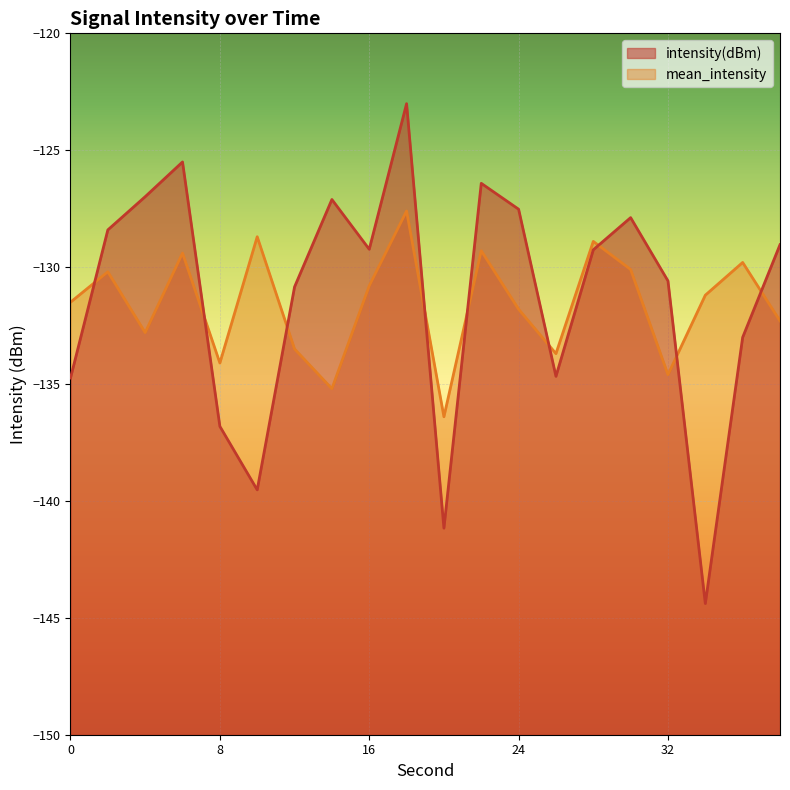

After their last crossing, which series has the higher values: intensity(dBm) or mean_intensity?

intensity(dBm)